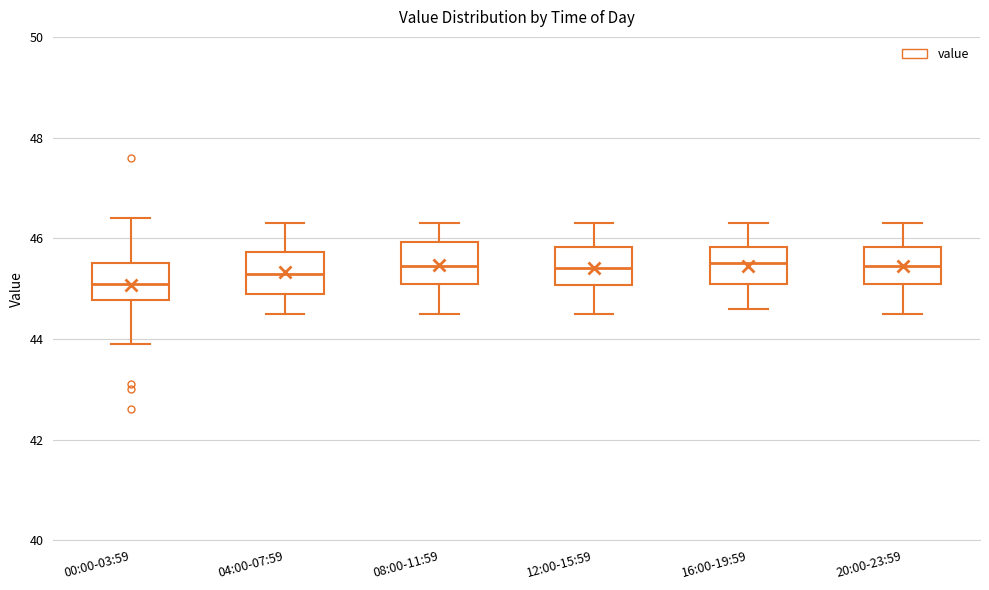

Reading left to right, read every box against the y-axis: the position of its median line, the range the box covers, and the ends of its whiskers. The values are not printed on the chart, so give them approximately, as read against the axis.

00:00-03:59: median 45.2, box 44.8 to 45.6, whiskers 44.0 to 46.4
04:00-07:59: median 45.4, box 45.0 to 45.8, whiskers 44.6 to 46.4
08:00-11:59: median 45.4, box 45.2 to 46.0, whiskers 44.6 to 46.4
12:00-15:59: median 45.4, box 45.0 to 45.8, whiskers 44.6 to 46.4
16:00-19:59: median 45.6, box 45.2 to 45.8, whiskers 44.6 to 46.4
20:00-23:59: median 45.4, box 45.2 to 45.8, whiskers 44.6 to 46.4